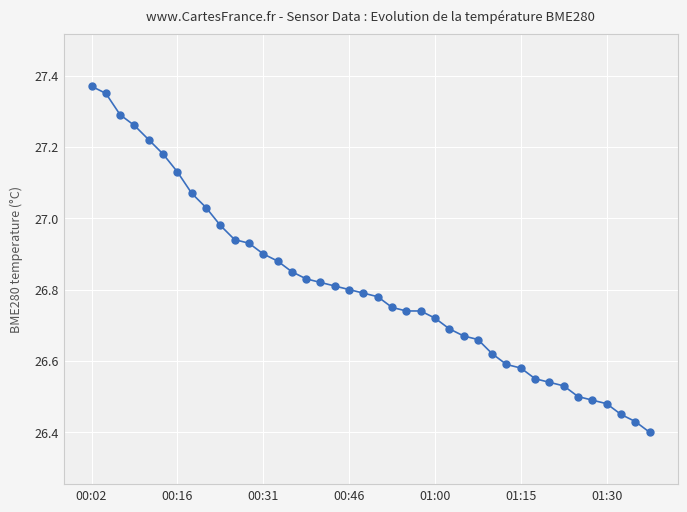

What is the difference between the maximum and minimum values?

1.0